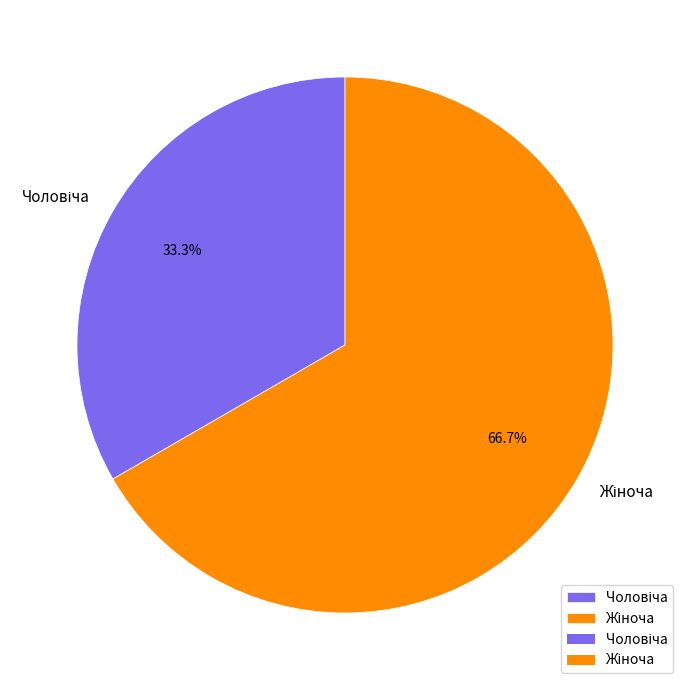

Does any single category account for the majority?

Yes